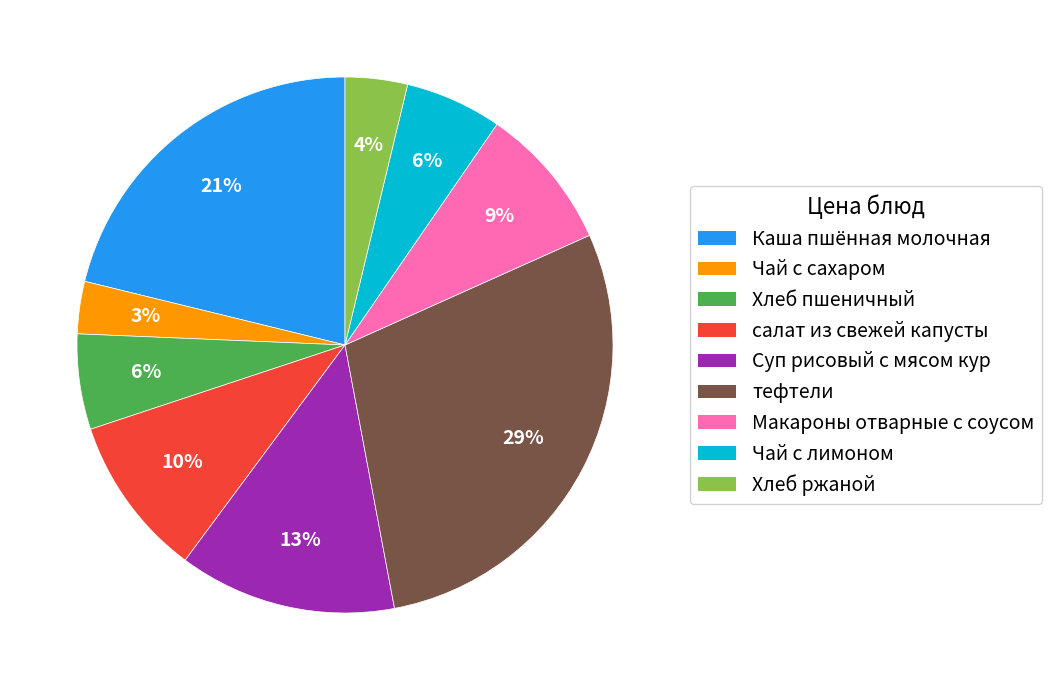

Which category has the biggest portion of the pie?

тефтели